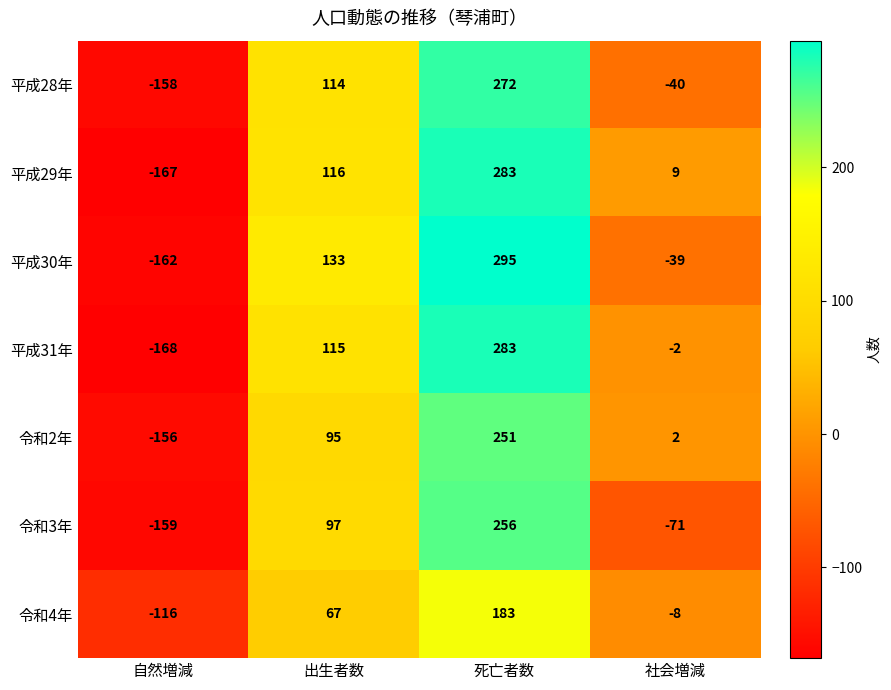

What is the difference between the 令和3年 values at 自然増減 and 死亡者数?

415